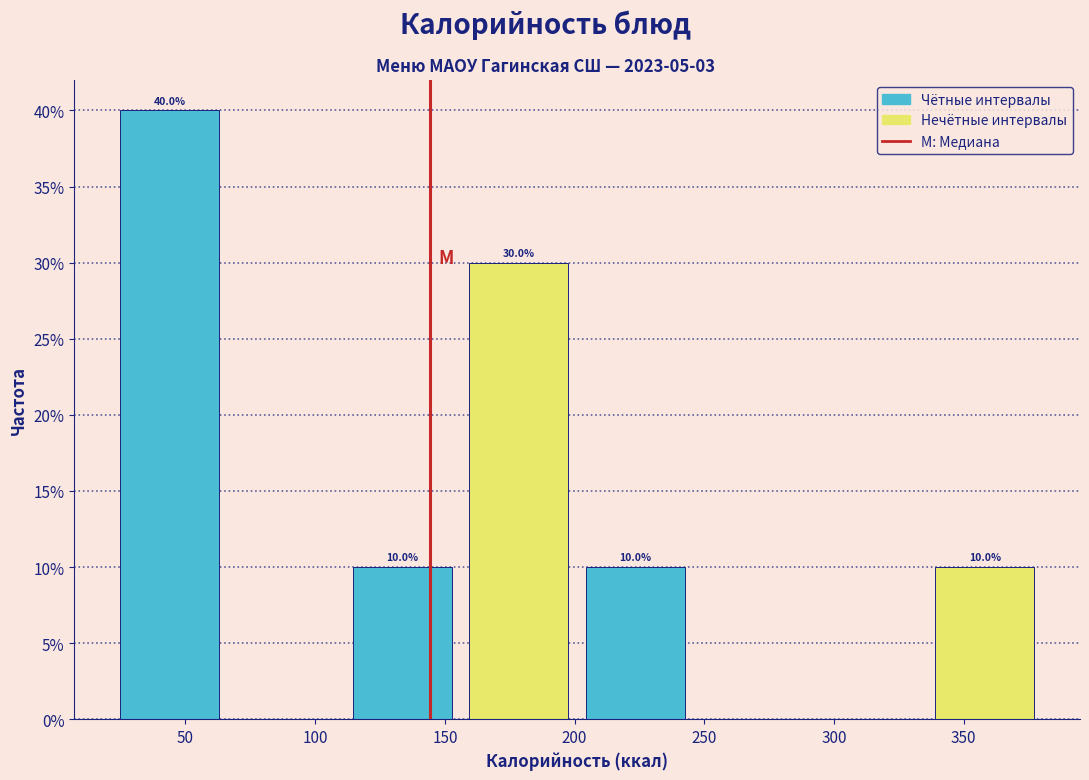

Over which range of the x-axis is the bar tallest?

25 to 70